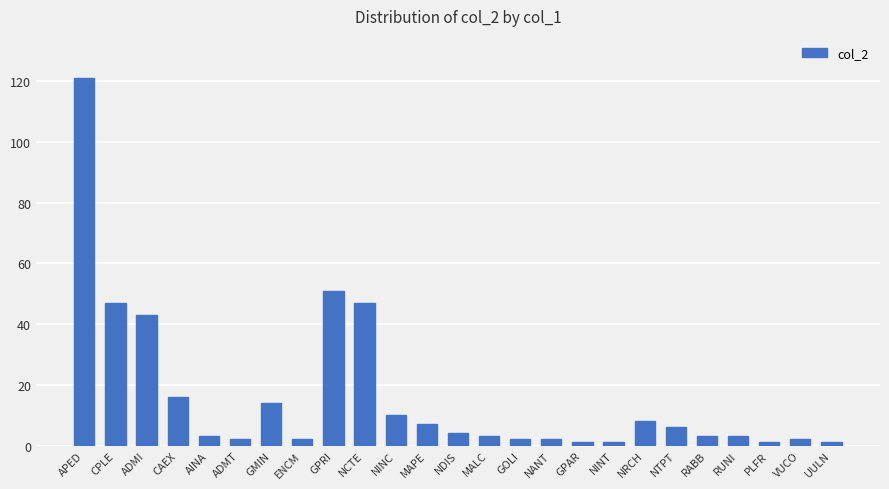

Reading left to right, extract all data points from this chart.

APED=121	CPLE=47	ADMI=43	CAEX=16	AINA=3	ADMT=2	GMIN=14	ENCM=2	GPRI=51	NCTE=47	NINC=10	MAPE=7	NDIS=4	MALC=3	GOLI=2	NANT=2	GPAR=1	NINT=1	NRCH=8	NTPT=6	RABB=3	RUNI=3	PLFR=1	VUCO=2	UULN=1